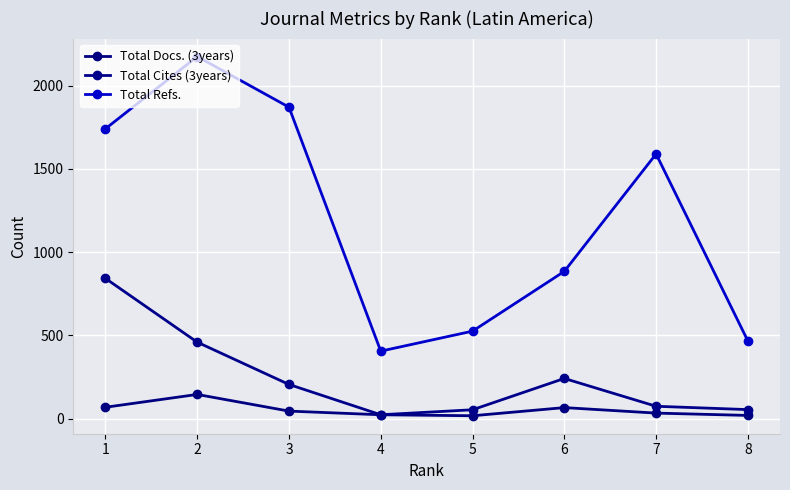

What is the difference between the Total Docs. (3years) values at 7 and 8?

14